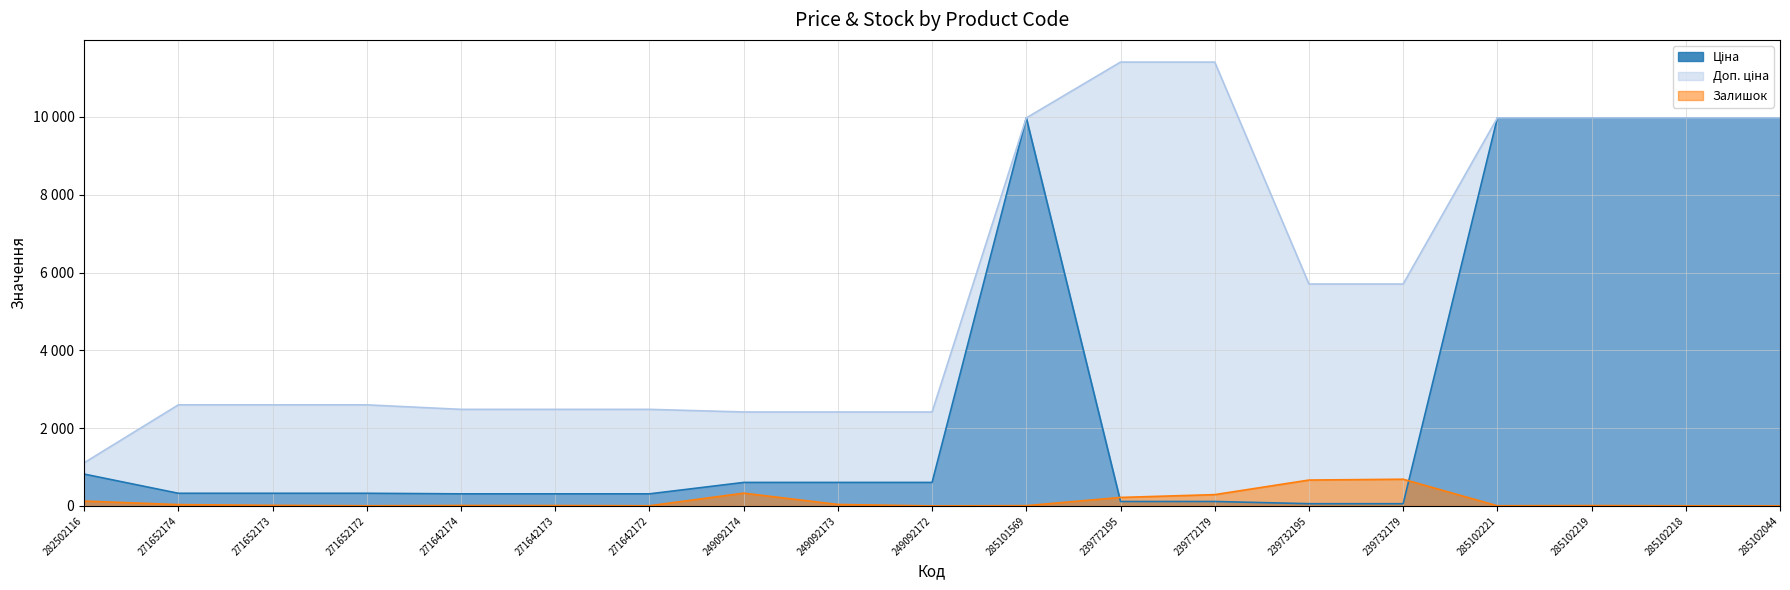

What is the average value of the Залишок series?

129.1